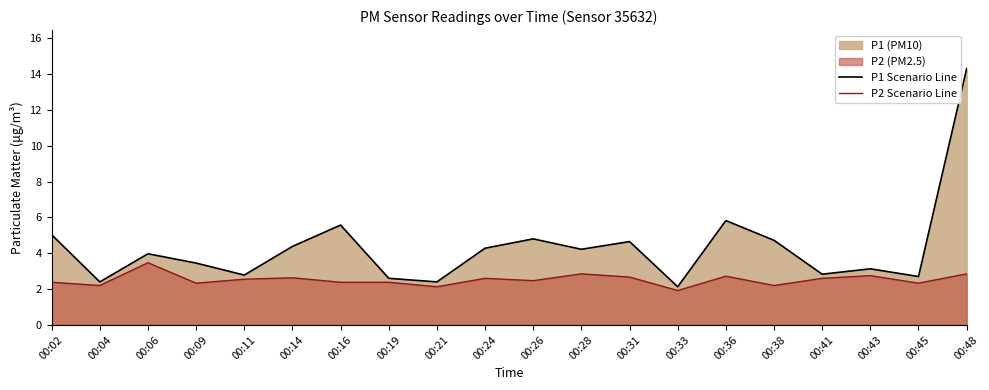

Reading right to left, extract all data points from this chart.

P1 Scenario Line: 00:48=14.3	00:45=2.7	00:43=3.1	00:41=2.8	00:38=4.7	00:36=5.8	00:33=2.1	00:31=4.7	00:28=4.2	00:26=4.8	00:24=4.3	00:21=2.4	00:19=2.6	00:16=5.6	00:14=4.4	00:11=2.8	00:09=3.5	00:06=4.0	00:04=2.4	00:02=5.0
P2 Scenario Line: 00:48=2.9	00:45=2.3	00:43=2.8	00:41=2.6	00:38=2.2	00:36=2.7	00:33=1.9	00:31=2.7	00:28=2.9	00:26=2.5	00:24=2.6	00:21=2.1	00:19=2.4	00:16=2.4	00:14=2.6	00:11=2.5	00:09=2.3	00:06=3.5	00:04=2.2	00:02=2.4